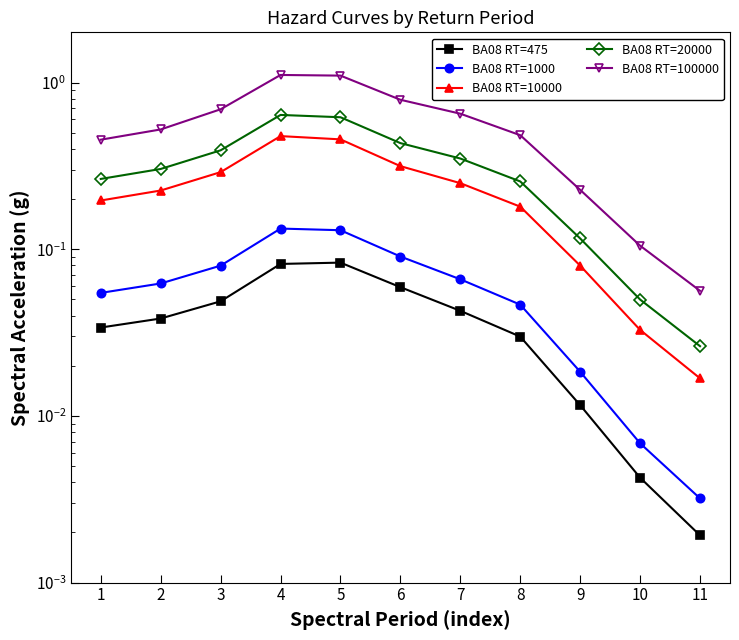

Reading left to right, what are all the values shown in this chart?

BA08 RT=475: 0.0	0.0	0.0	0.1	0.1	0.1	0.0	0.0	0.0	0.0	0.0
BA08 RT=1000: 0.1	0.1	0.1	0.1	0.1	0.1	0.1	0.0	0.0	0.0	0.0
BA08 RT=10000: 0.2	0.2	0.3	0.5	0.5	0.3	0.2	0.2	0.1	0.0	0.0
BA08 RT=20000: 0.3	0.3	0.4	0.6	0.6	0.4	0.3	0.3	0.1	0.0	0.0
BA08 RT=100000: 0.5	0.5	0.7	1.1	1.1	0.8	0.7	0.5	0.2	0.1	0.1